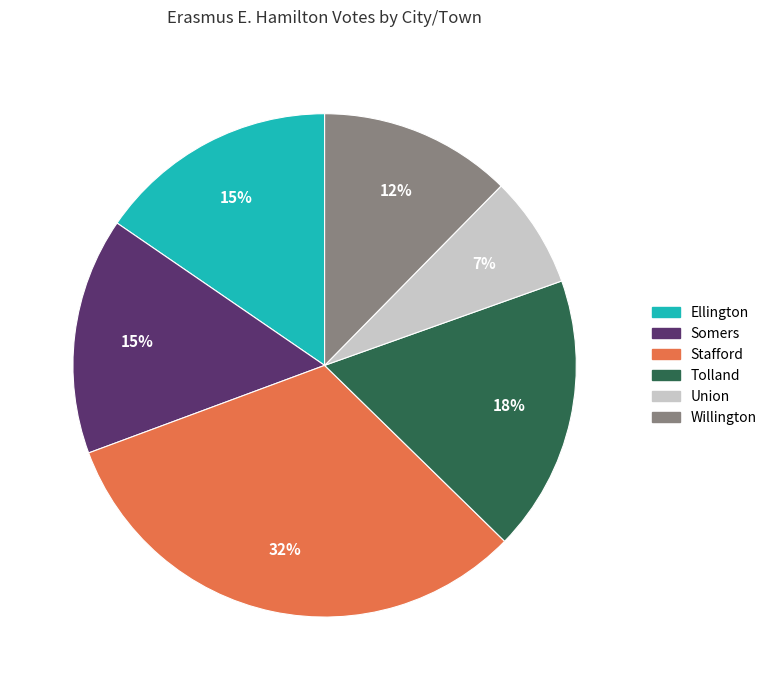

Is the sum of Union and Tolland greater than half?

No